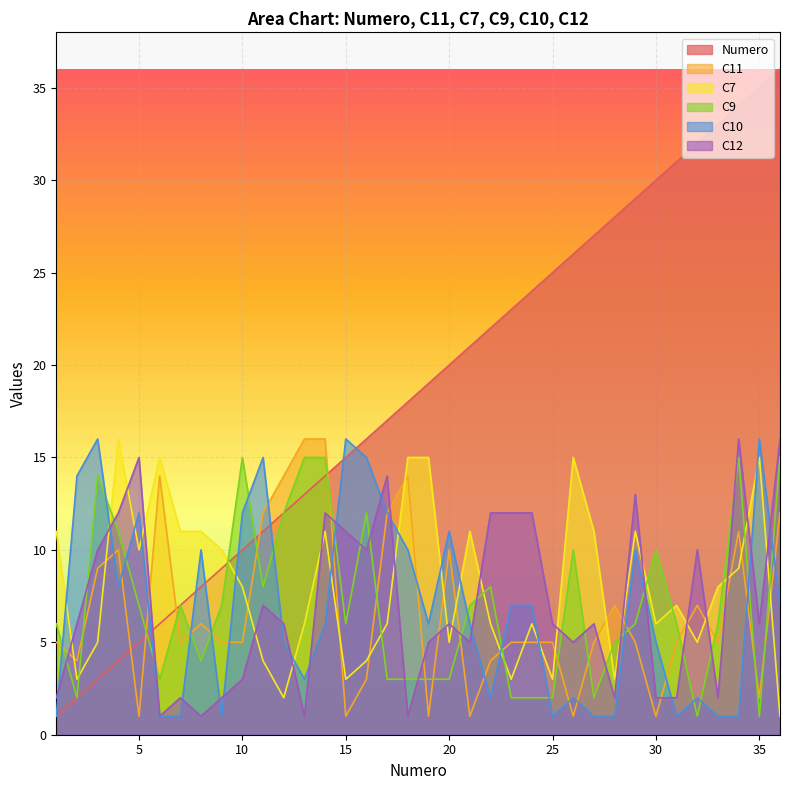

Between which two adjacent categories do C7 and C9 first intersect?

2 and 3